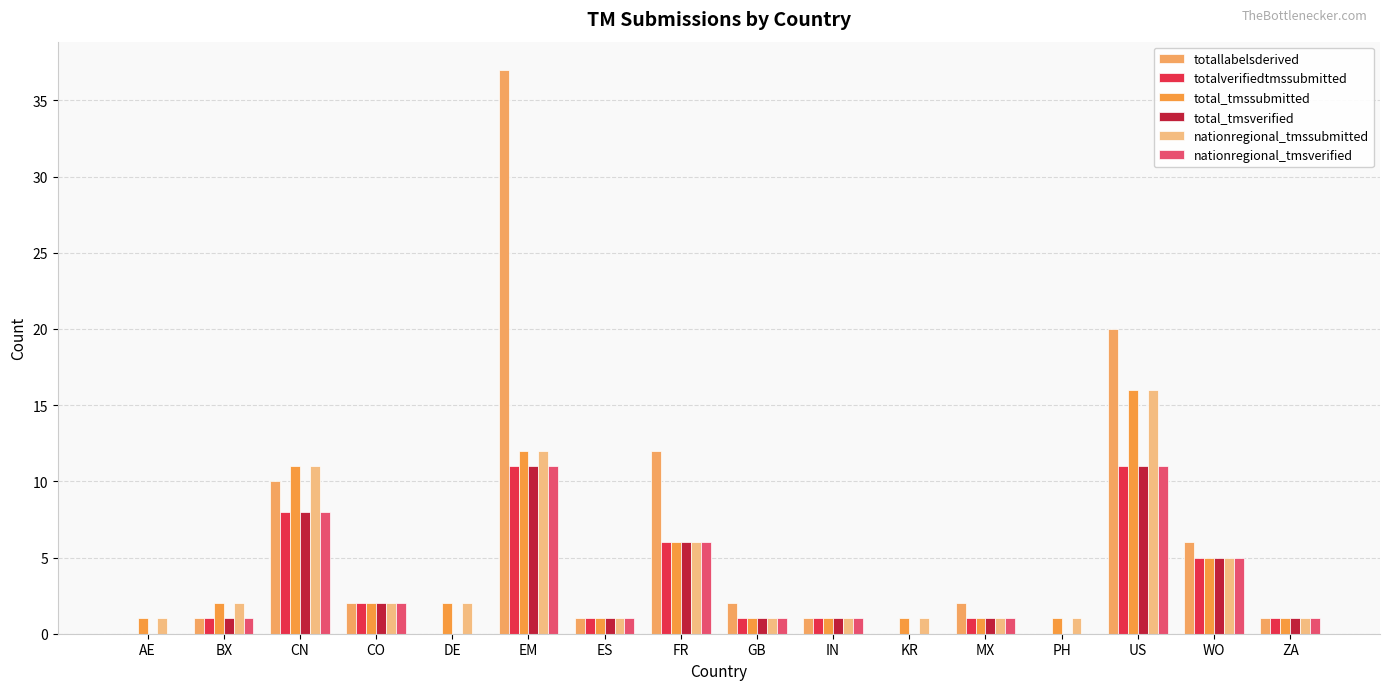

What is the approximate value of nationregional_tmssubmitted at EM?

12